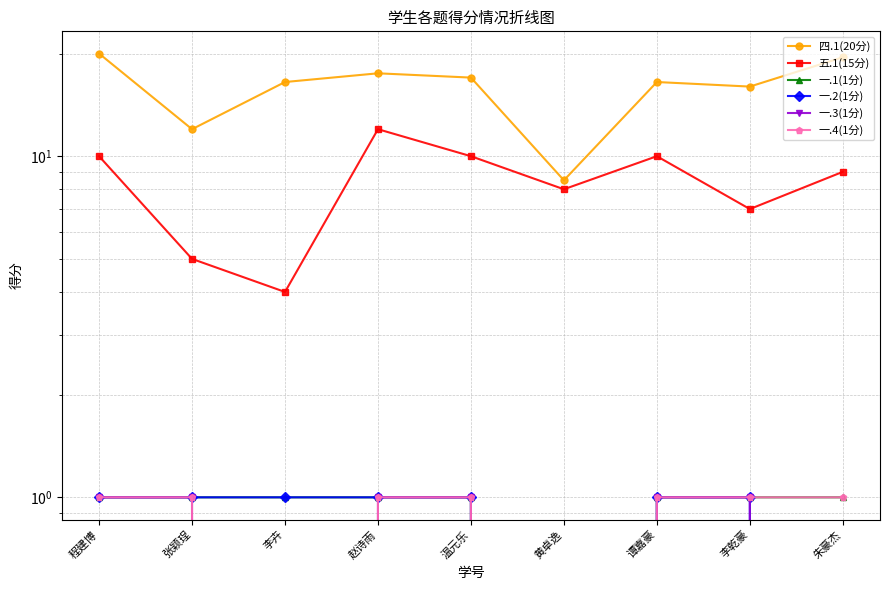

List the labels in order of 一.2(1分) value, smallest first.

黄卓逸, 朱豪杰, 程建博, 张颖珵, 李卉, 赵诗雨, 温元乐, 谭嘉豪, 李乾豪